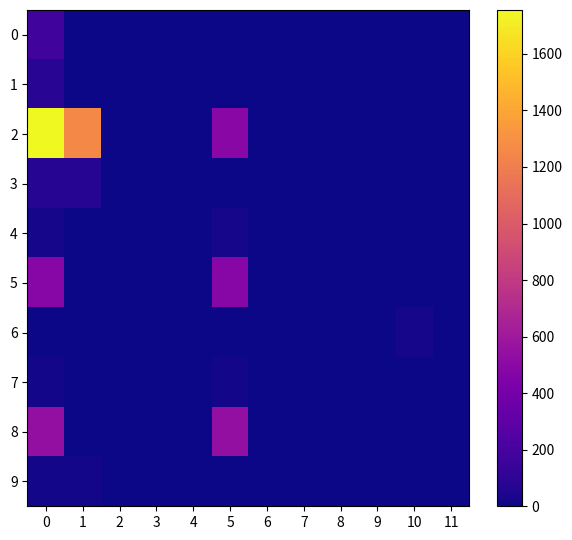

Count the number of categories in the chart.

12